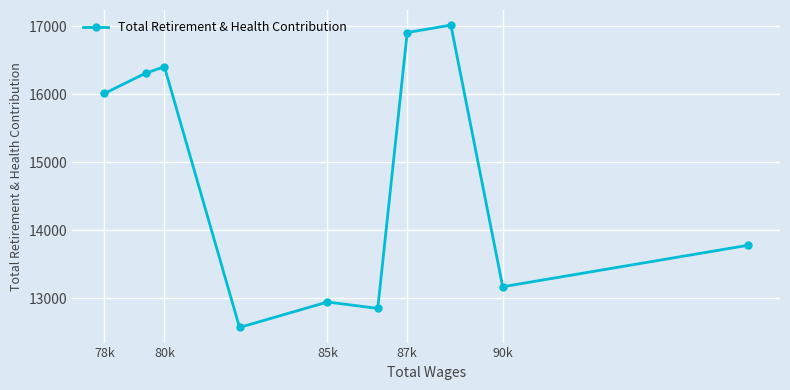

What is the value of the 6th point from the left?

12851